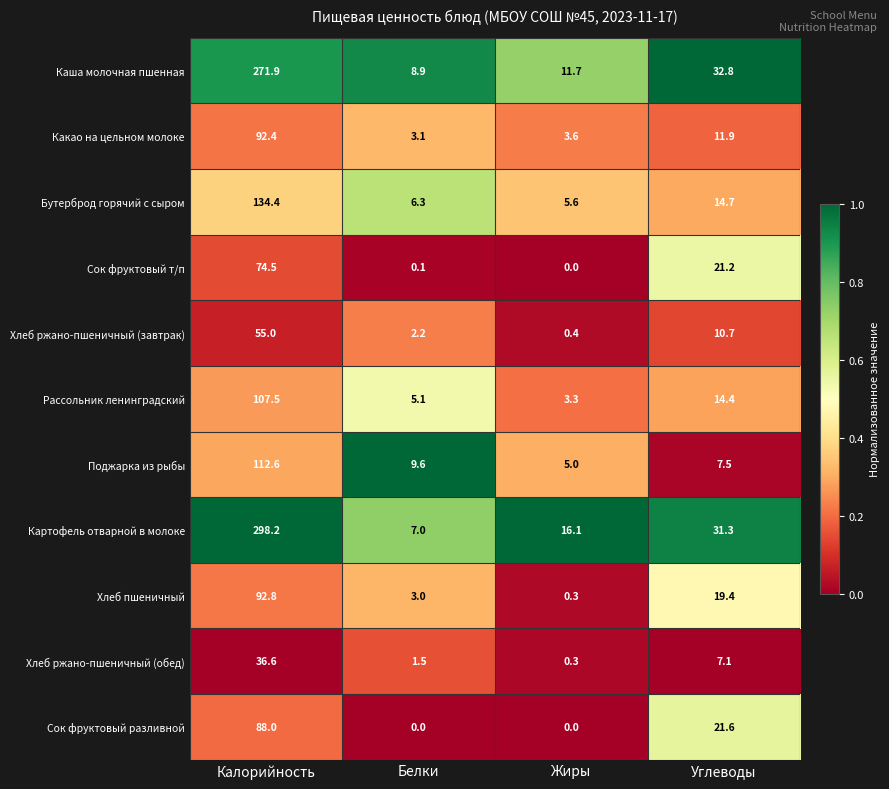

What is the difference between the second highest and minimum values in the Сок фруктовый т/п series?

21.2